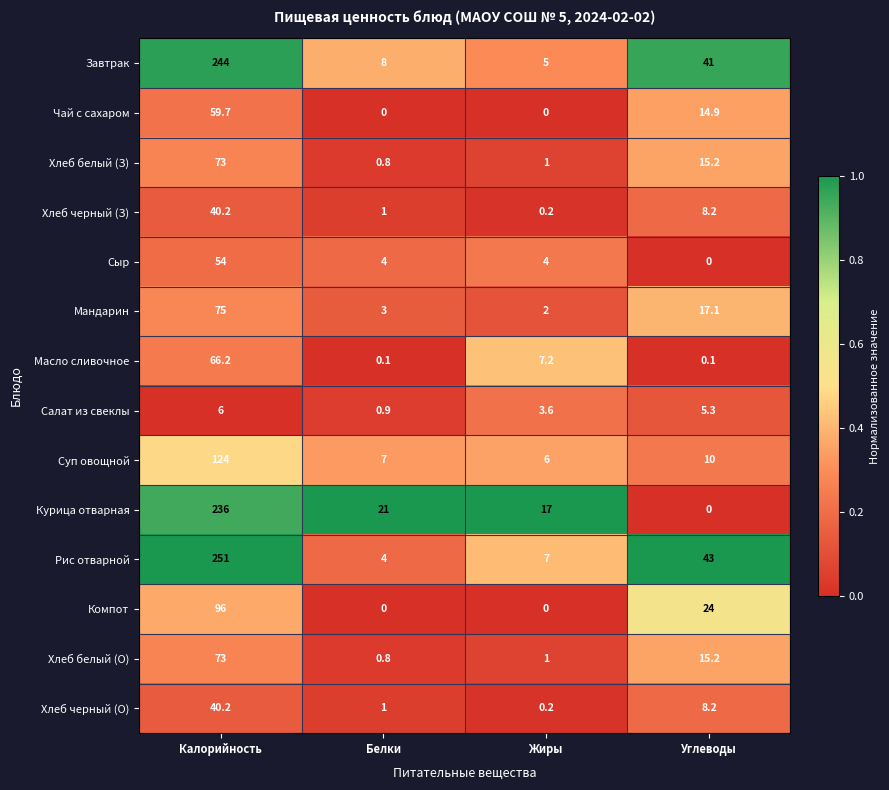

Which series has the largest range (max minus min)?

Рис отварной